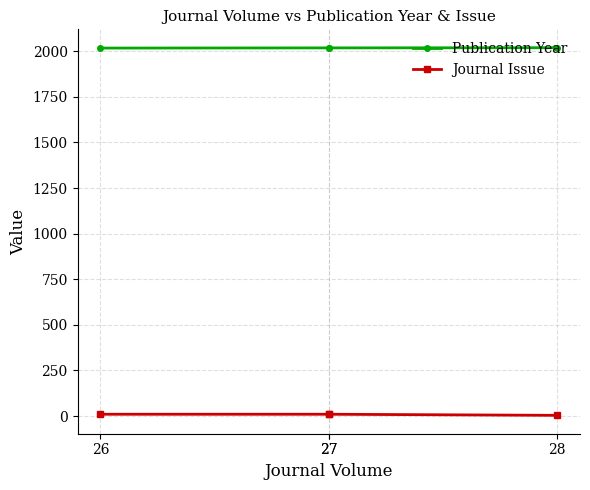

True or false: Publication Year and Journal Issue intersect in this chart.

False